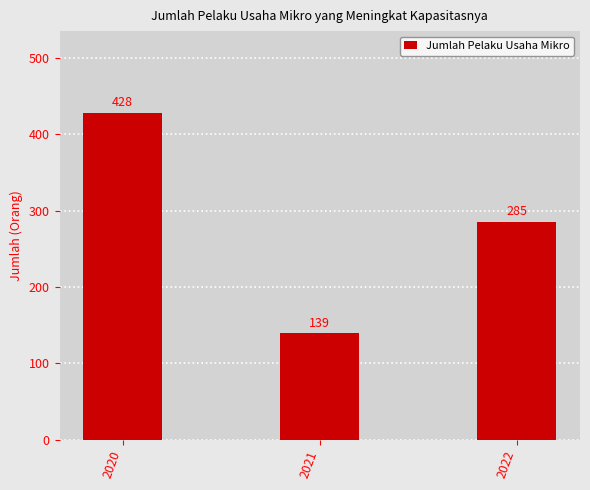

What is the value of the 3rd bar from the left?

285